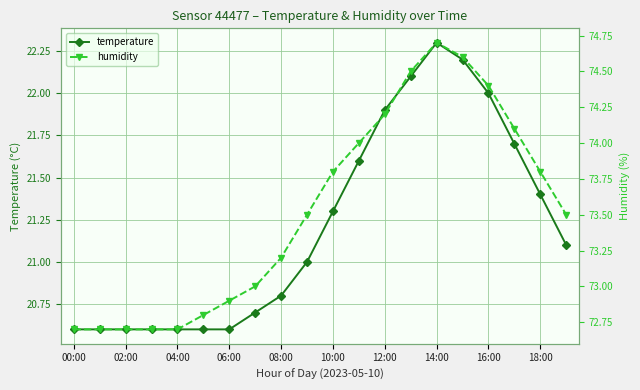

True or false: humidity and temperature cross at least once.

False